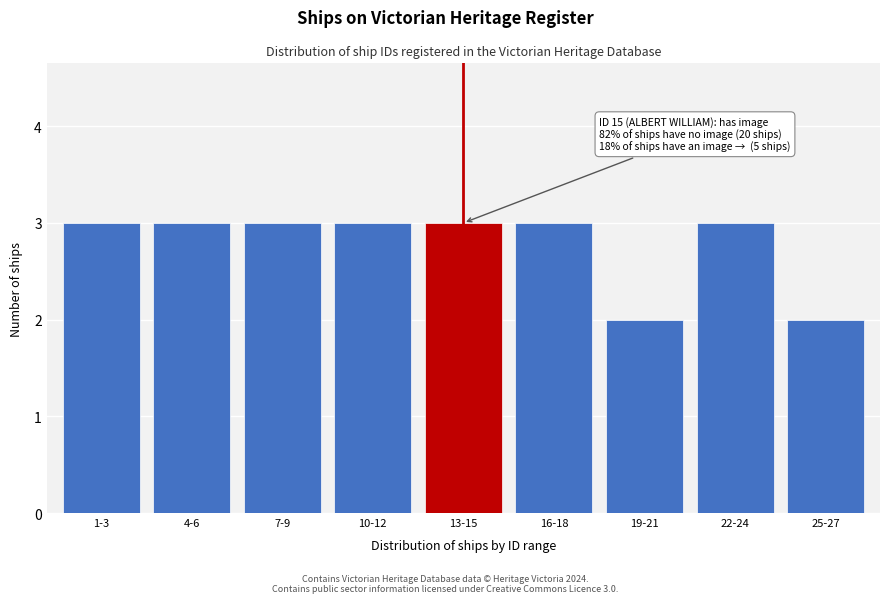

Reading left to right, what are all the values shown in this chart?

3	3	3	3	3	3	2	3	2